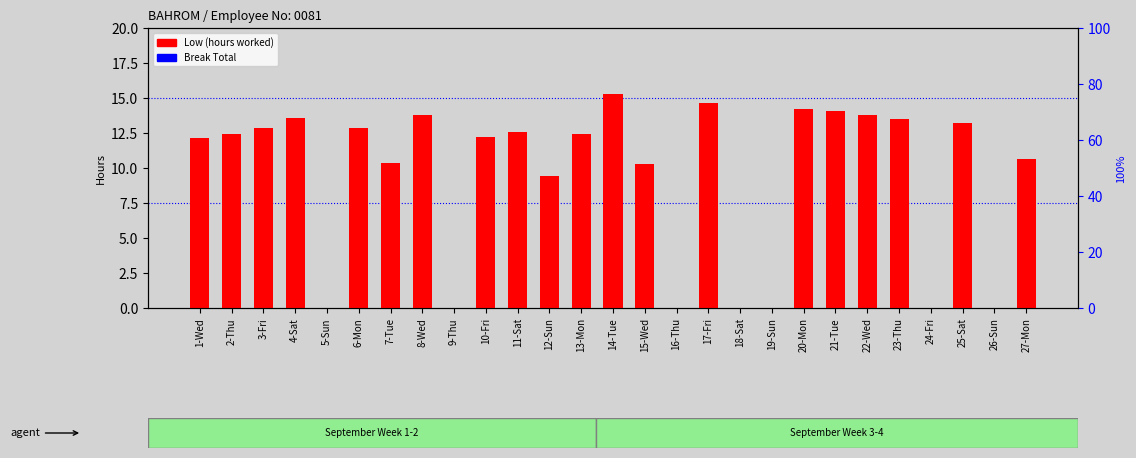

Does the chart contain any negative values?

No